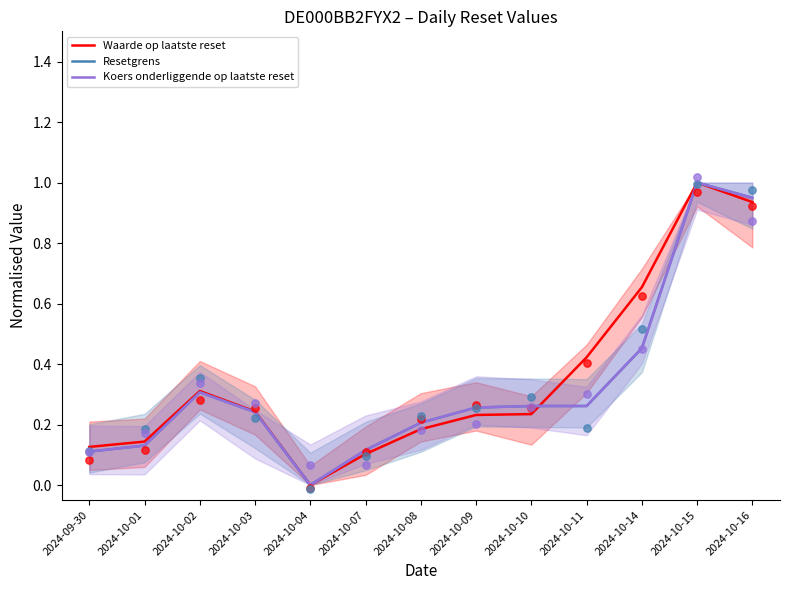

At how many categories does at least one series exceed 0?

12